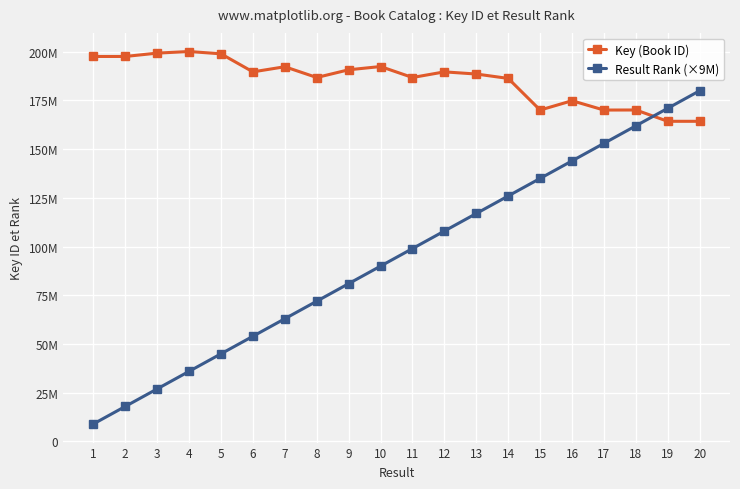

How many interior local valleys does the Key (Book ID) series have?

6